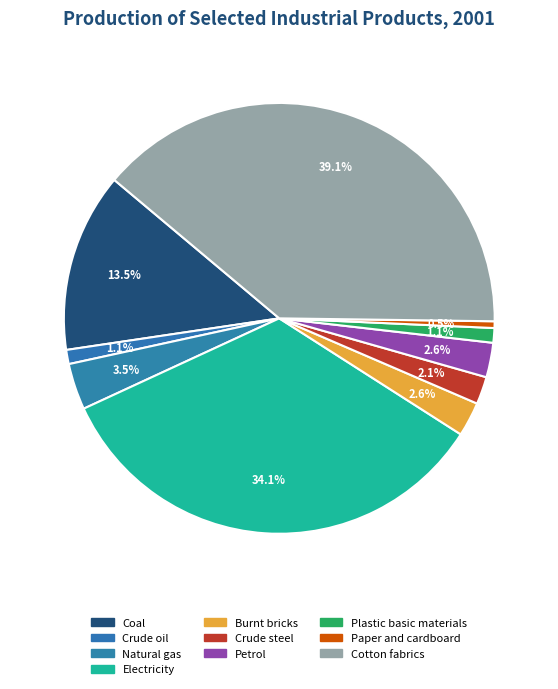

What is the ratio of the value at Crude steel to the value at Electricity?

0.1